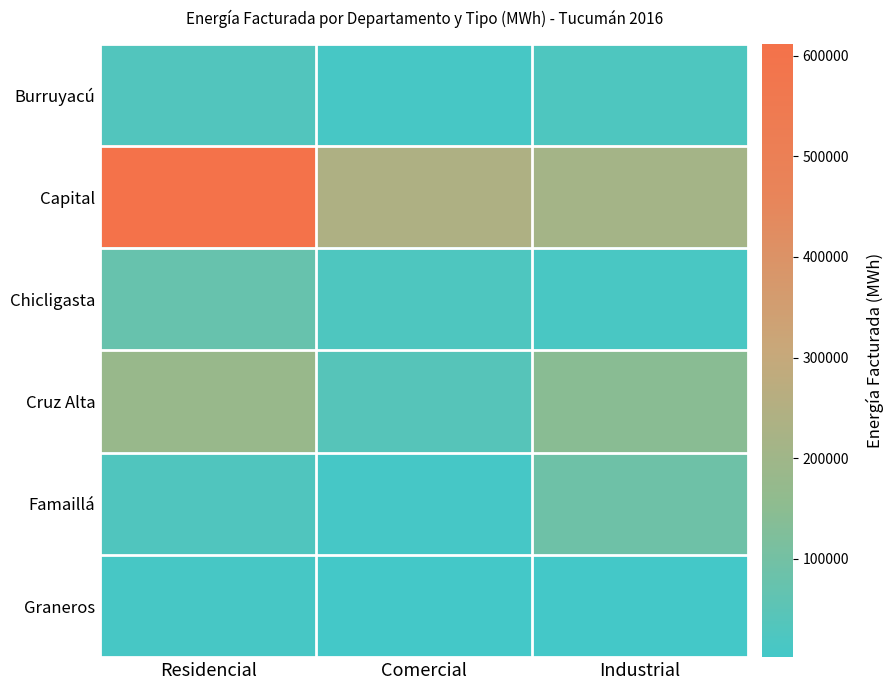

Reading left to right, what are all the values shown in this chart?

Burruyacú: Residencial=33170.5	Comercial=9584.7	Industrial=25739.3
Capital: Residencial=611839.7	Comercial=238679.4	Industrial=213830.2
Chicligasta: Residencial=75674.7	Comercial=25380.3	Industrial=14738.1
Cruz Alta: Residencial=179045.0	Comercial=41199.1	Industrial=144173.9
Famaillá: Residencial=29343.2	Comercial=9227.4	Industrial=88302.4
Graneros: Residencial=10224.4	Comercial=2251.1	Industrial=3206.0